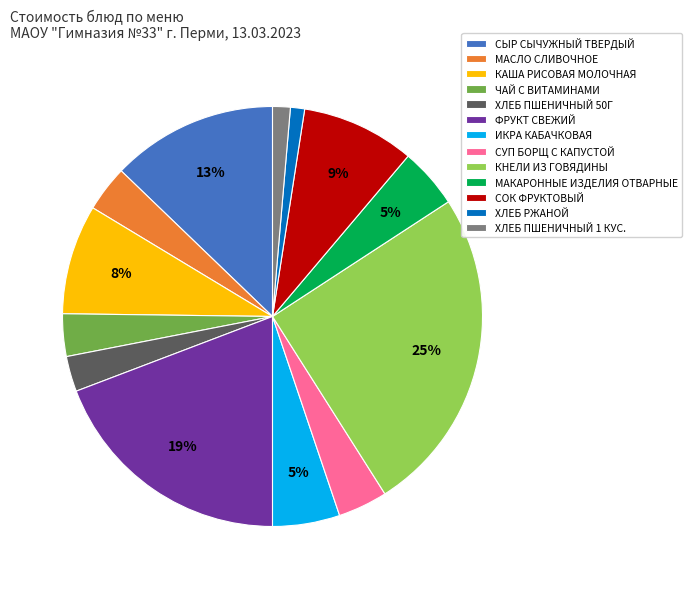

What percentage is the ЧАЙ С ВИТАМИНАМИ slice, to the nearest percent?

3%